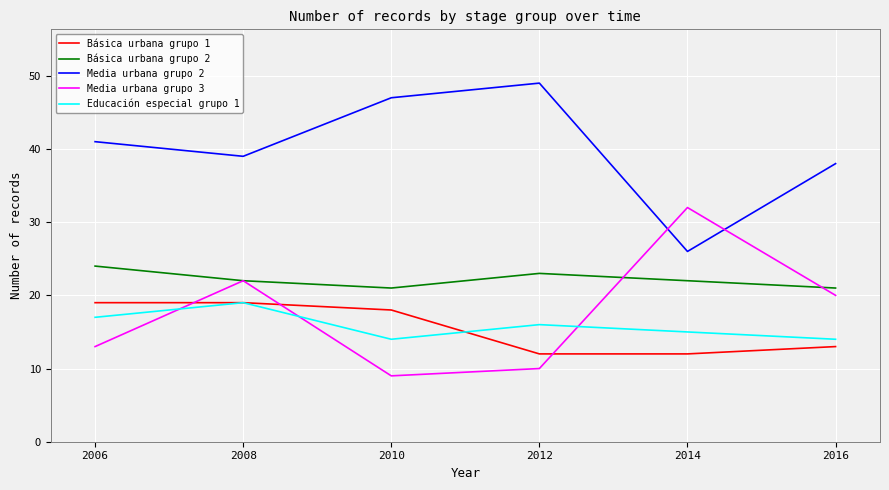

How many times do Media urbana grupo 3 and Educación especial grupo 1 cross each other?

3